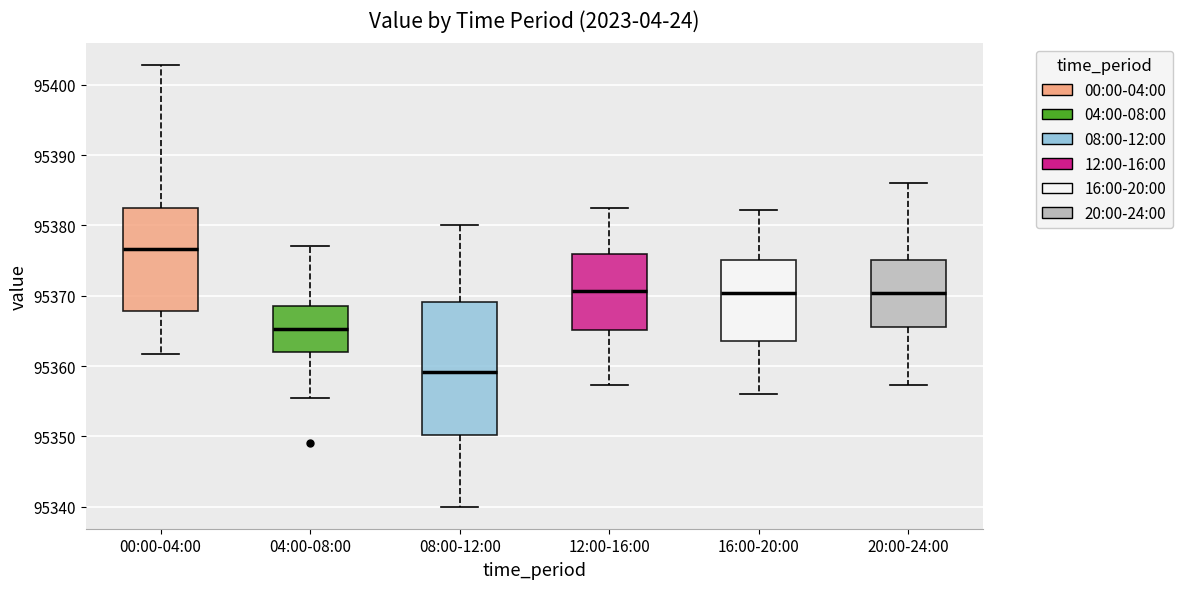

Which box's median line is the lowest?

08:00-12:00